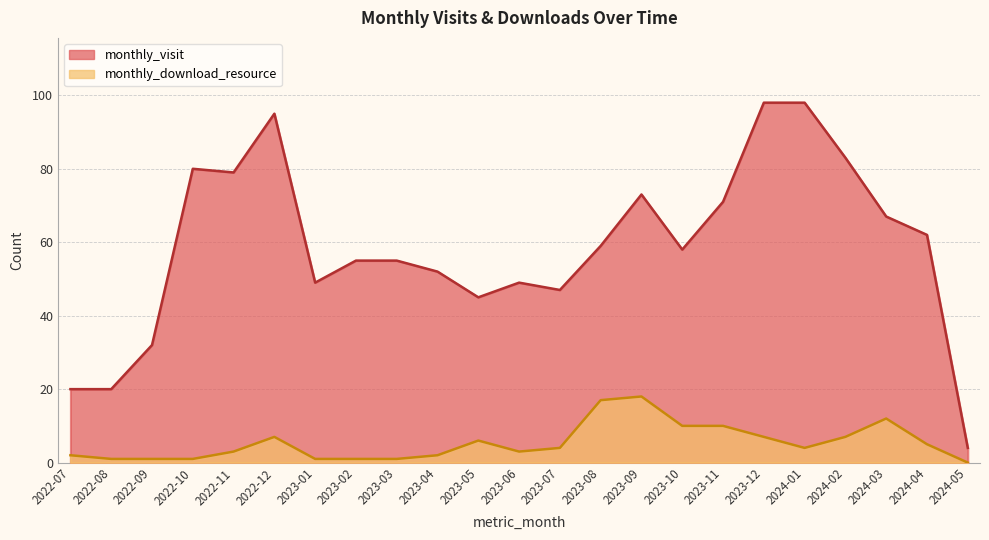

What value does the monthly_download_resource series have at 2023-03?

1